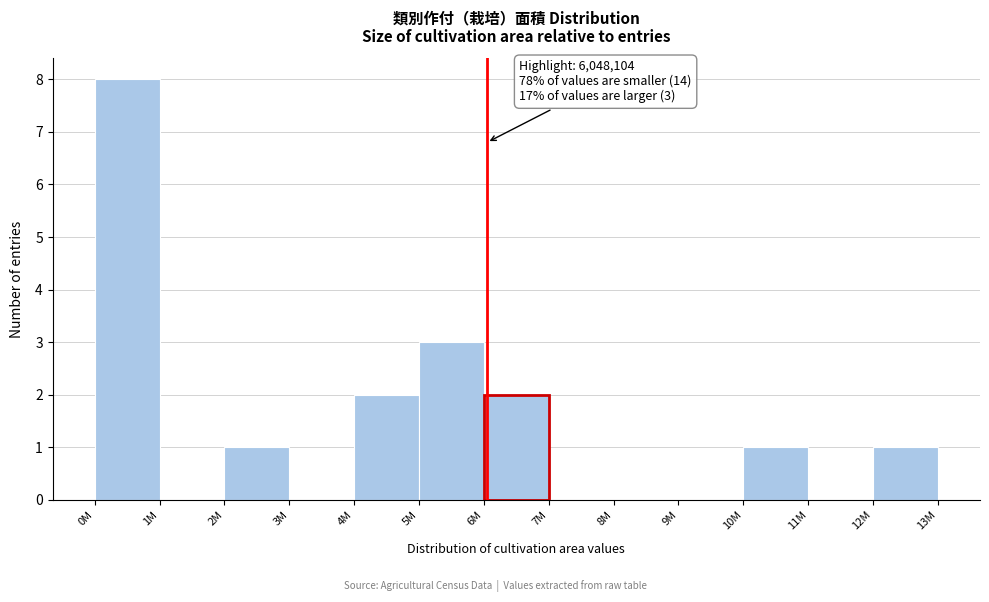

Reading left to right, extract all data points from this chart.

0M=8	1M=0	2M=1	3M=0	4M=2	5M=3	6M=2	7M=0	8M=0	9M=0	10M=1	11M=0	12M=1